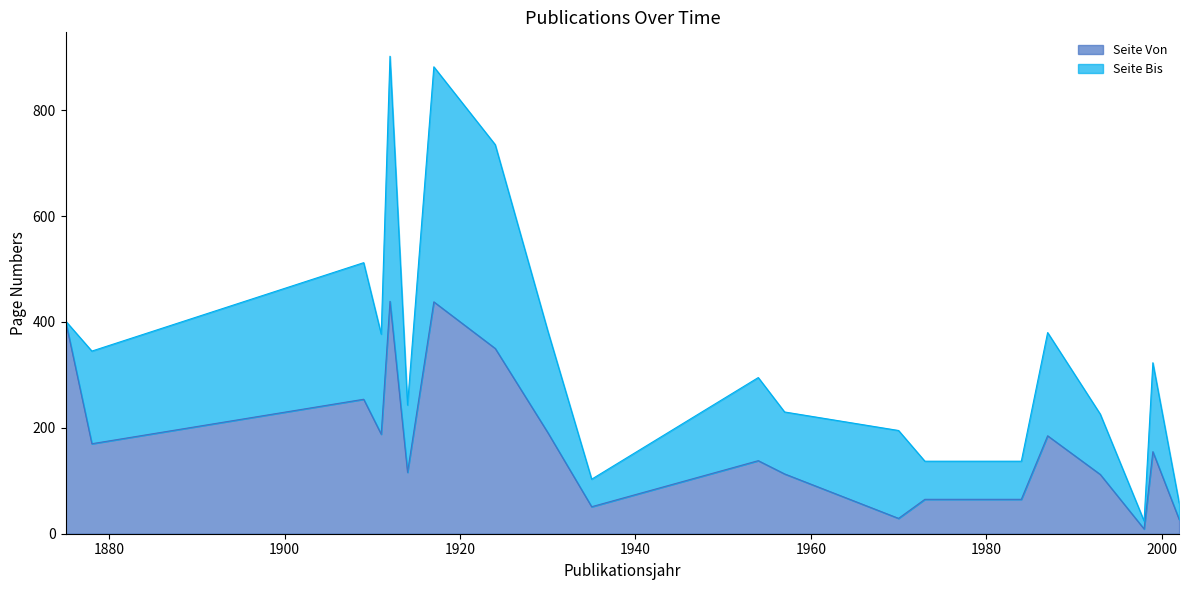

Reading left to right, what are all the values shown in this chart?

1875=402	1878=170	1909=254	1911=188	1912=439	1914=116	1917=438	1924=350	1930=191	1935=51	1954=138	1957=113	1970=29	1973=65	1984=65	1987=185	1993=112	1998=9	1999=155	2002=27